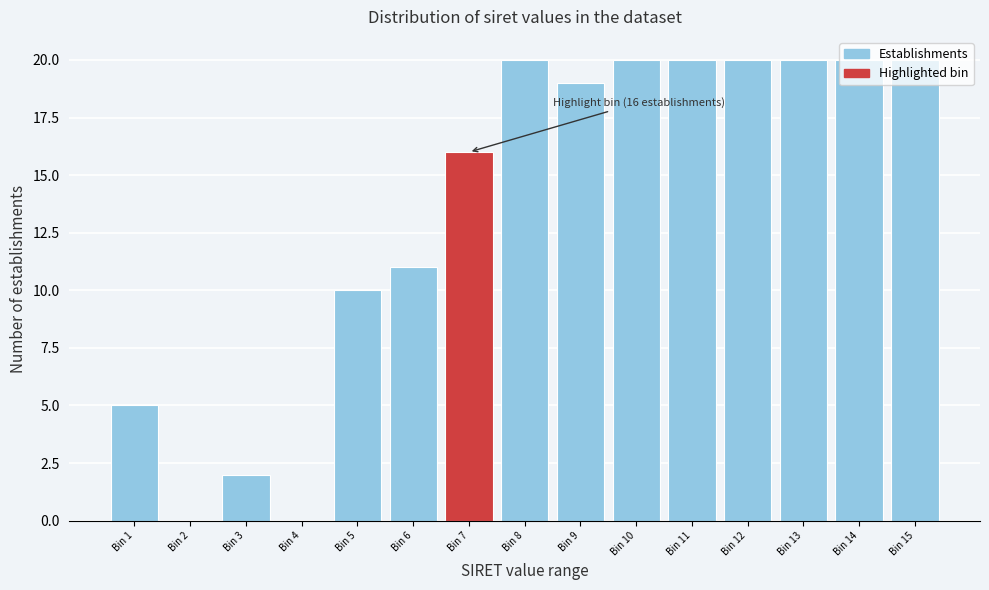

What is the approximate value at Bin 6?

11